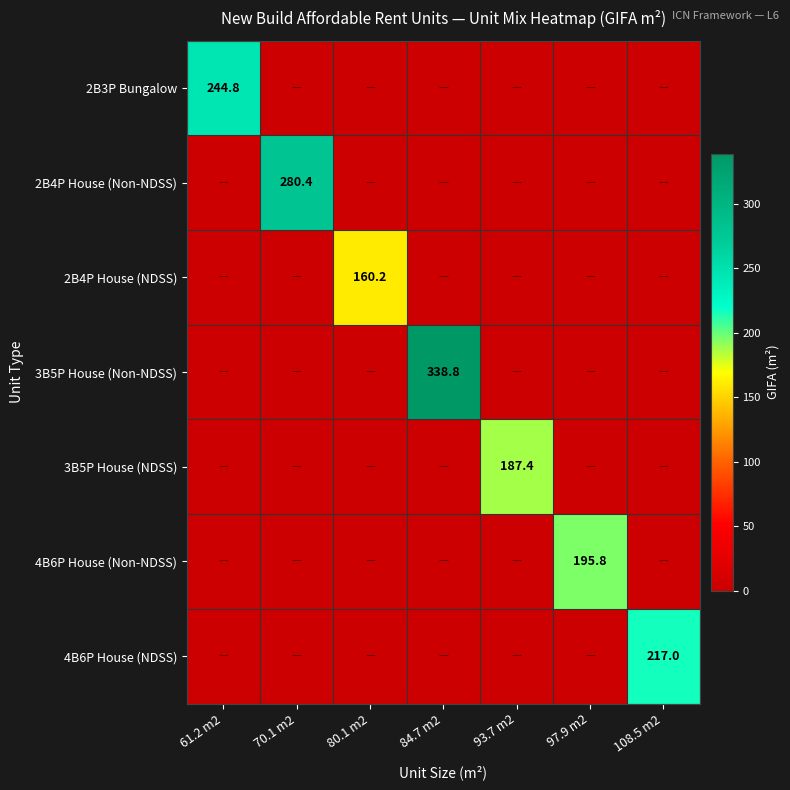

The 2B3P Bungalow series shows 391.1 at 61.2 m2. True or false?

False